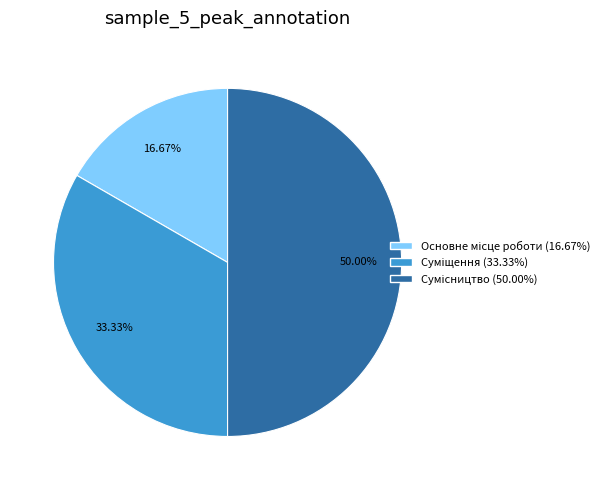

Does any single category account for the majority?

No